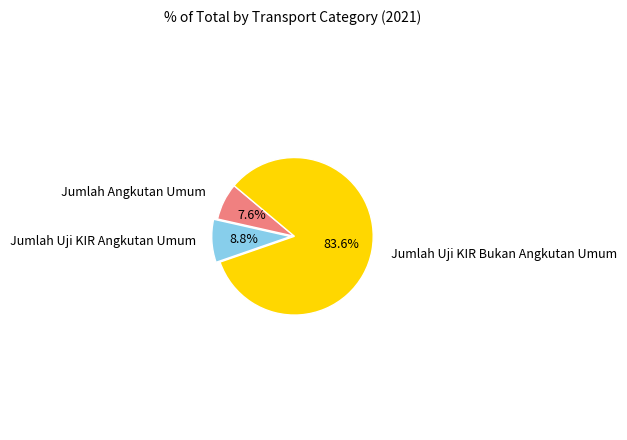

How many slices are in this pie chart?

3